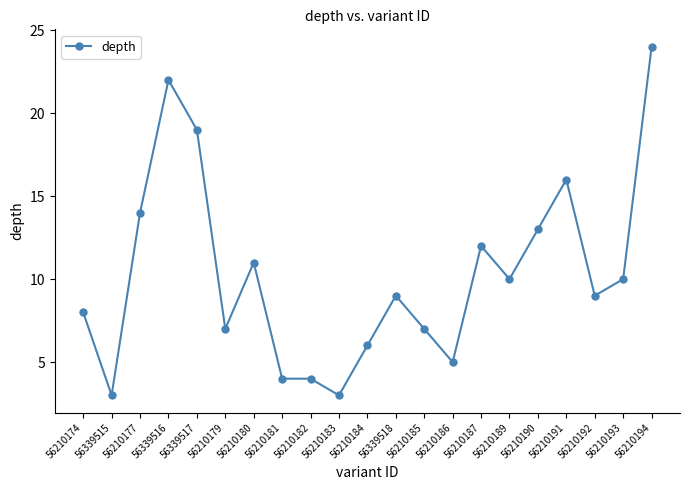

At which label does the data first exceed 9?

56210177